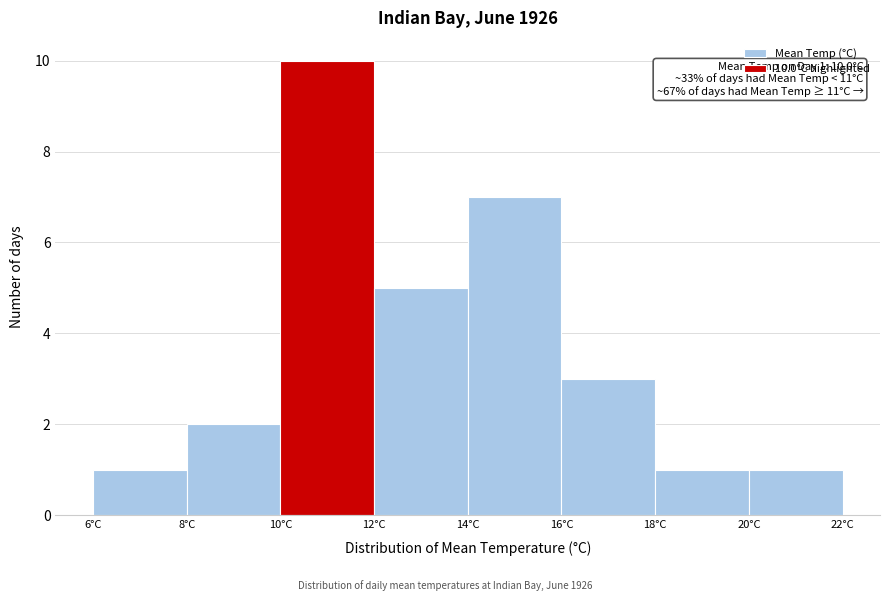

Which range on the x-axis has the tallest bar?

10 to 12